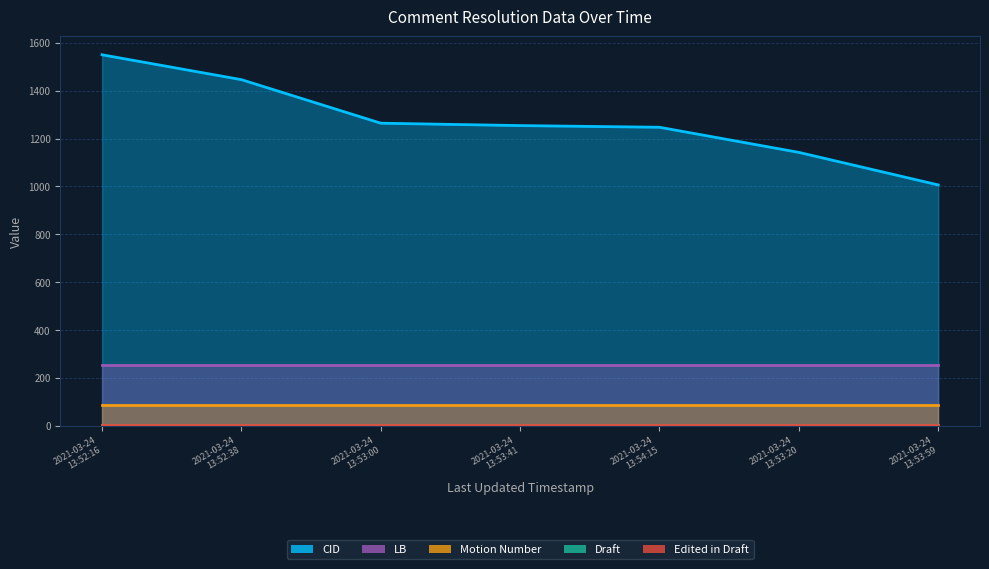

True or false: Draft and Edited in Draft intersect in this chart.

False